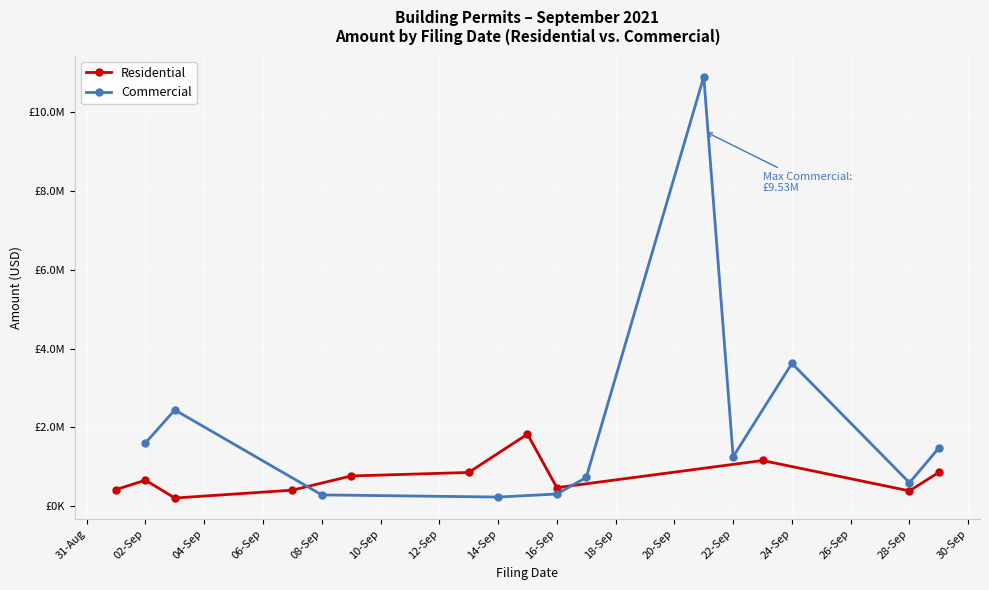

What is the sum of the Commercial values at 24-Sep and 08-Sep?

3902684